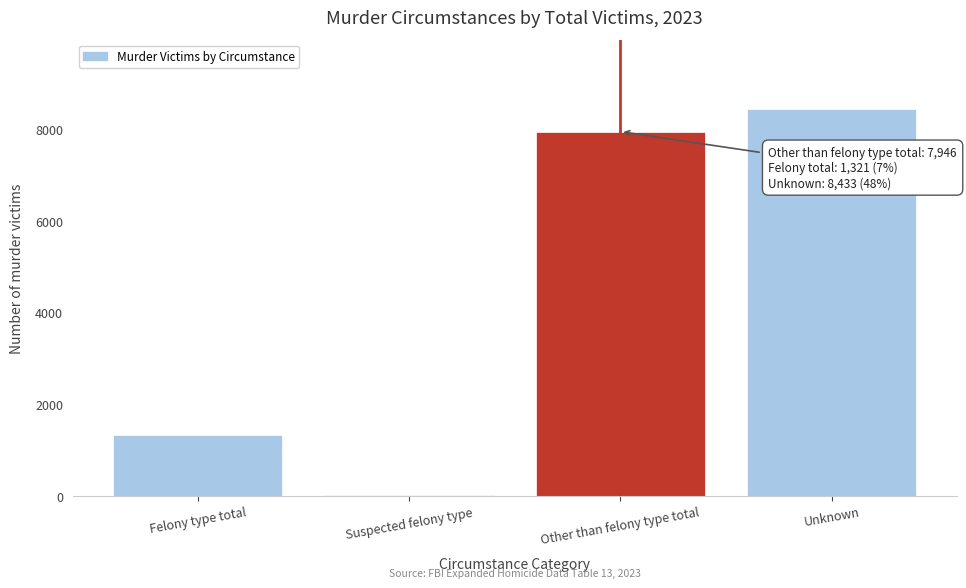

Reading left to right, list all the values displayed in this chart.

Felony type total=1321	Suspected felony type=13	Other than felony type total=7946	Unknown=8433